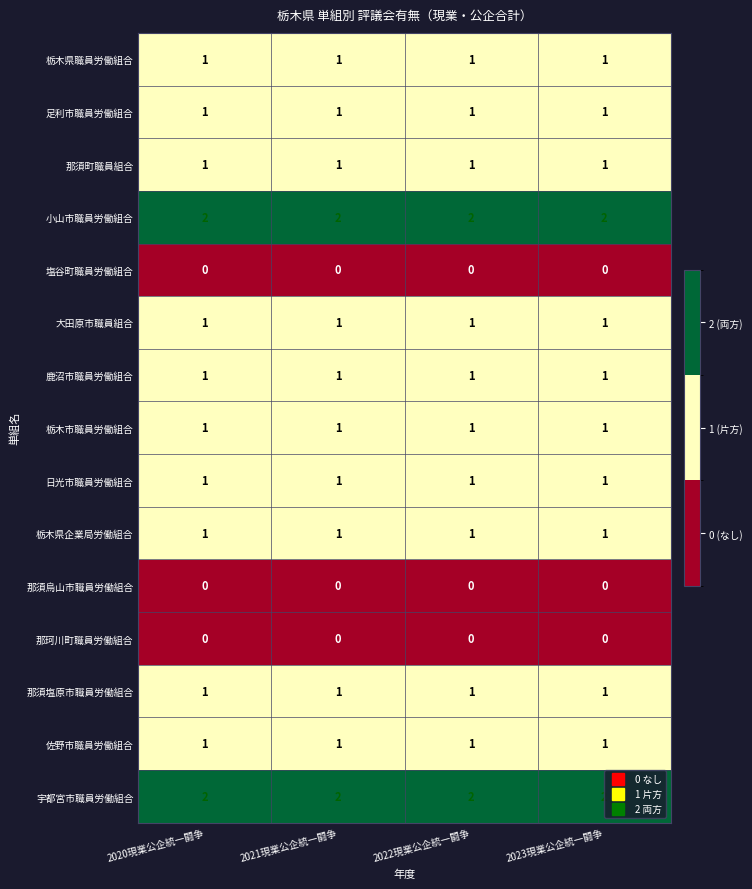

Is it true that 那須塩原市職員労働組合 equals 1 at 2022現業公企統一闘争?

True